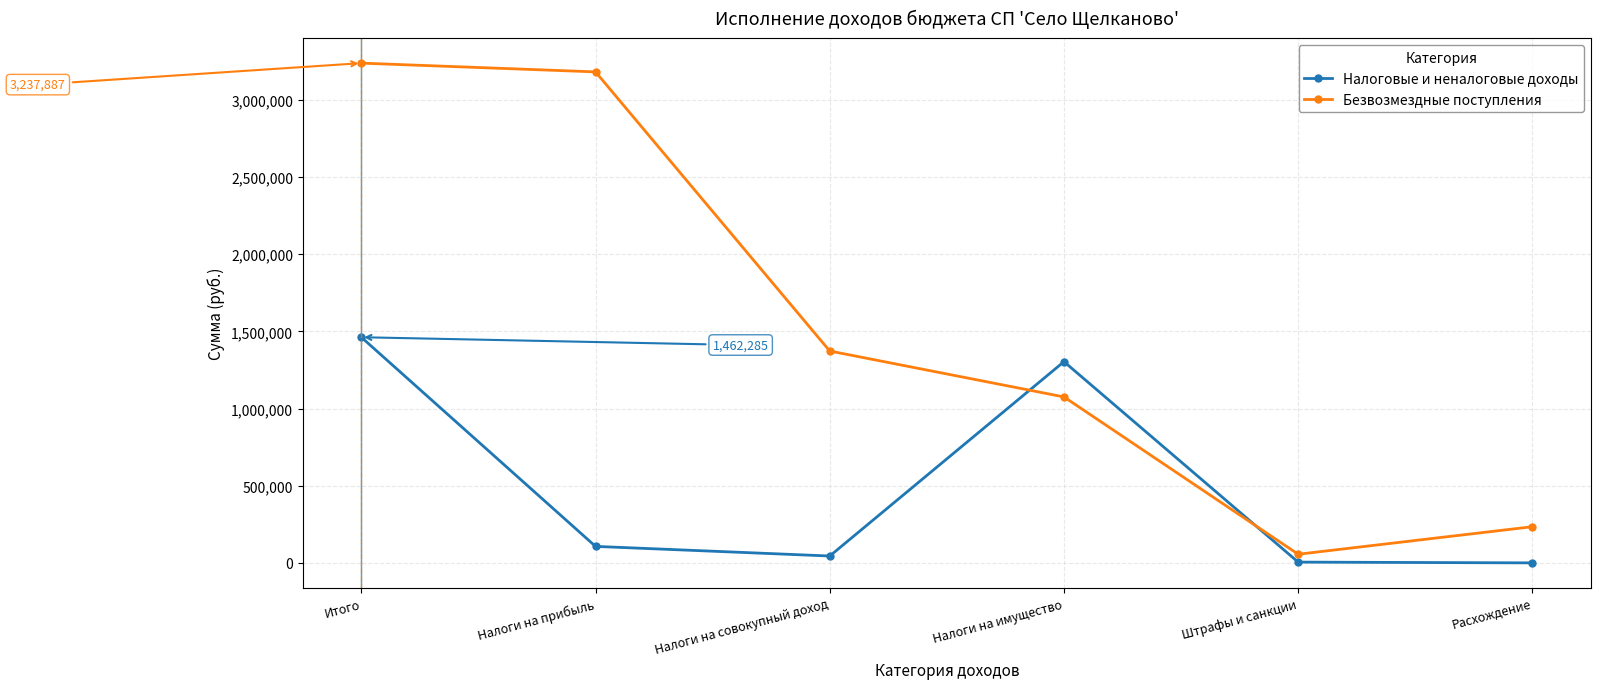

How many values in the Налоговые и неналоговые доходы series are below 107318?

3